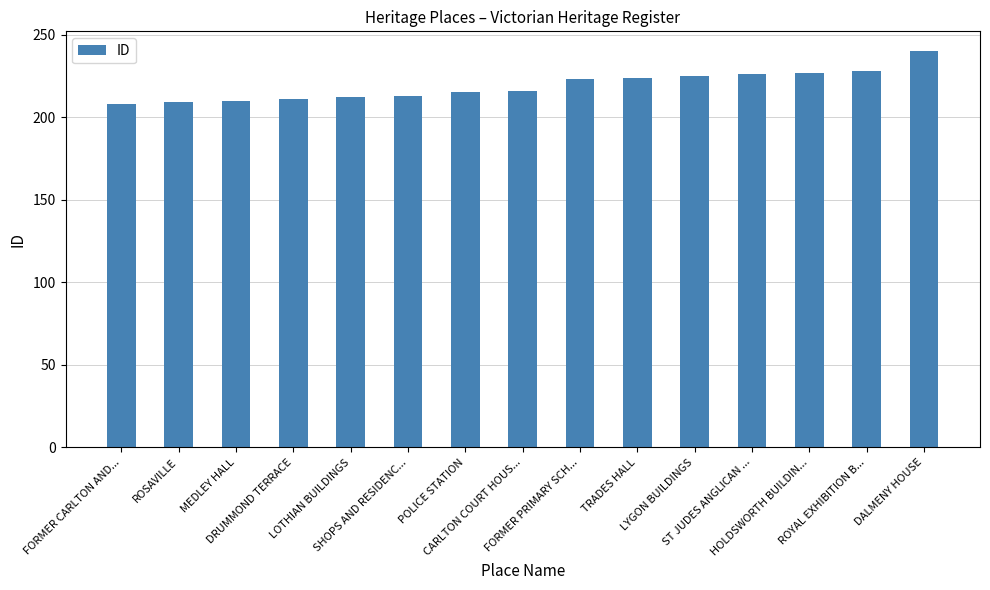

What is the smallest value displayed?

208